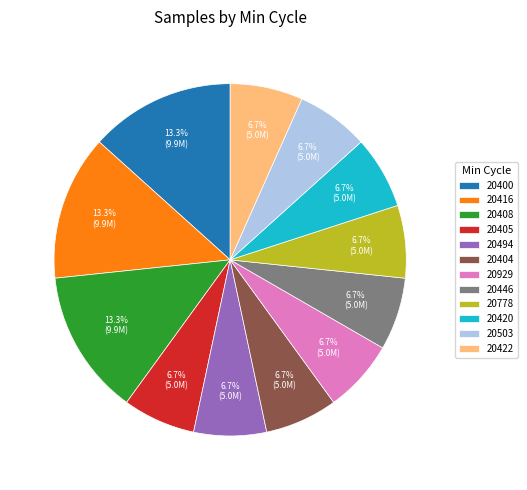

How many slices are in this pie chart?

12